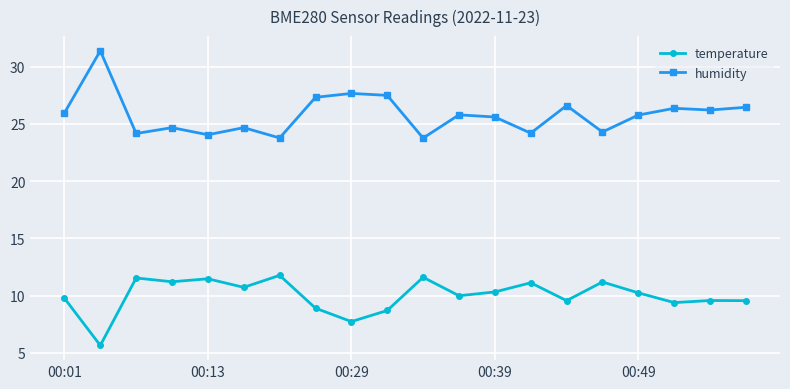

What is the difference between the maximum and minimum values in the temperature series?

6.1